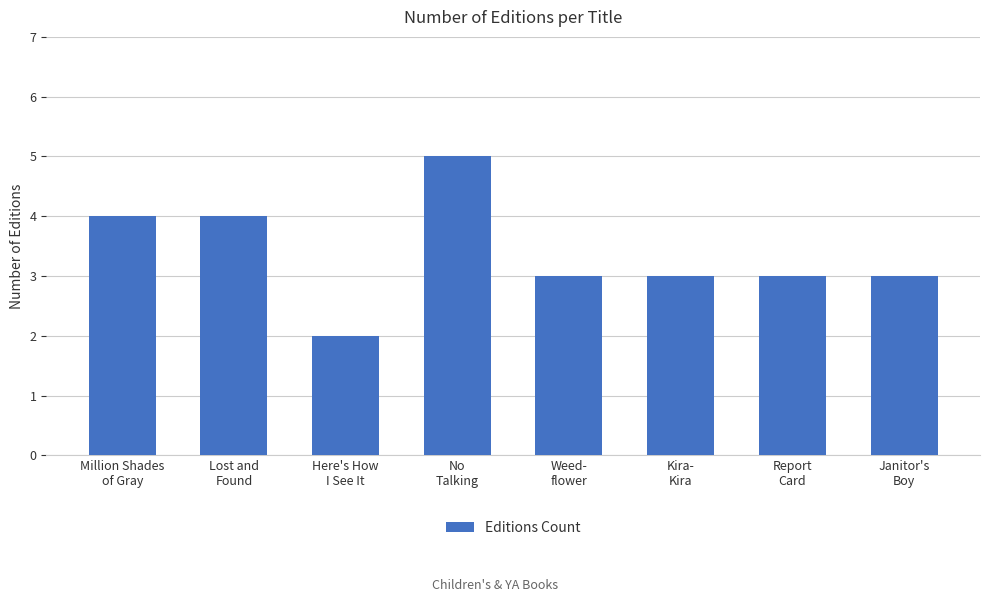

Count the number of categories in the chart.

8